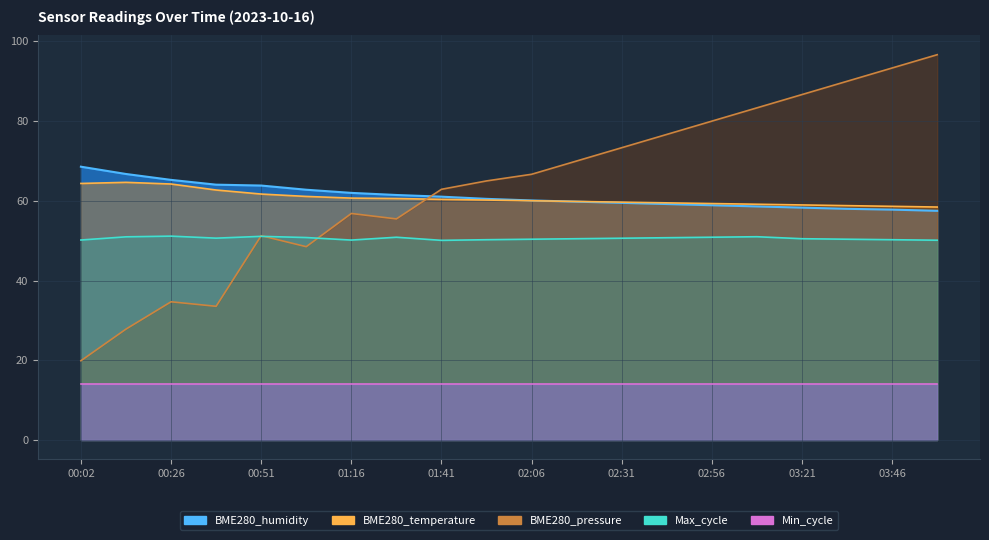

The BME280_temperature series shows 58.6 at 03:46. True or false?

True